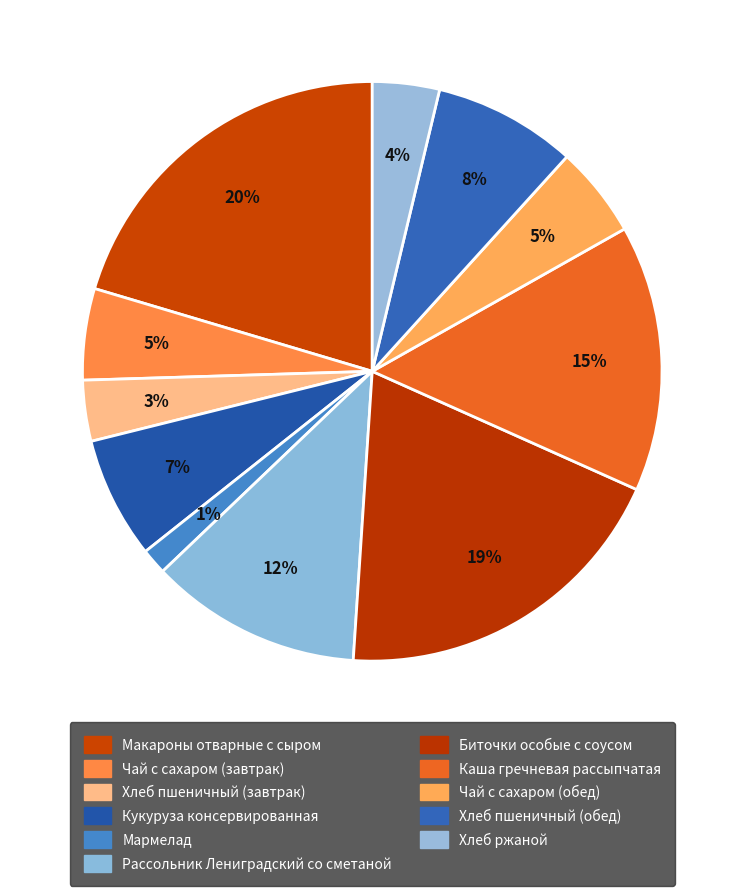

Approximately how many times larger is the value at Хлеб пшеничный (обед) compared to Каша гречневая рассыпчатая?

0.5